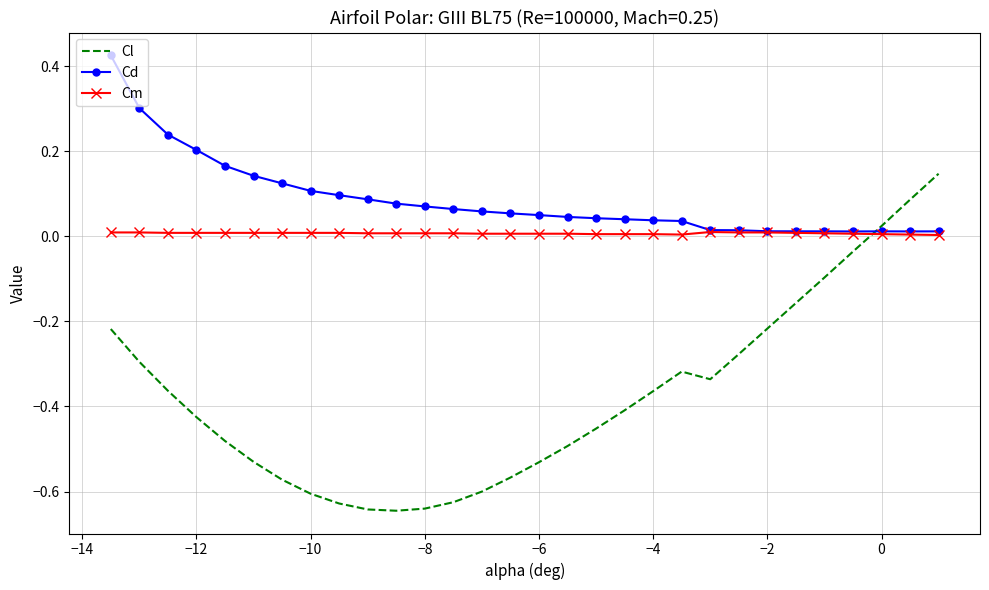

List the series in order of their peak value, lowest first.

Cm, Cl, Cd